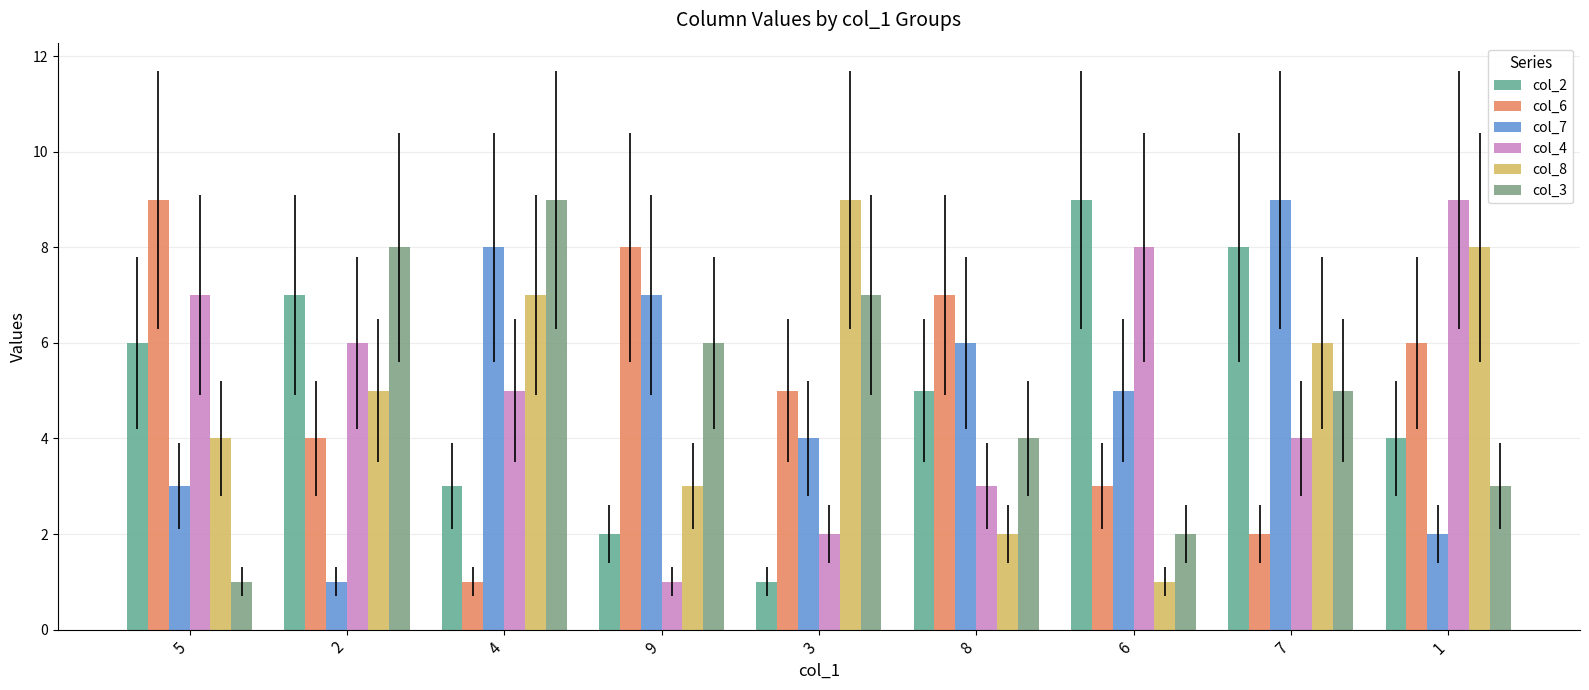

What is the spread (max minus min) of values at 4?

8